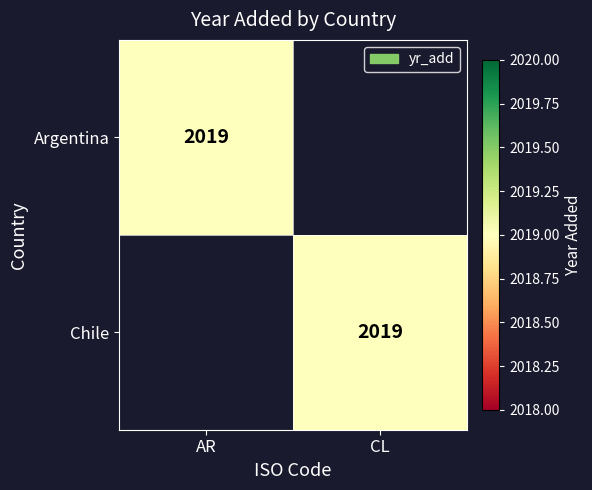

The value of Argentina at AR is 2019. True or false?

True